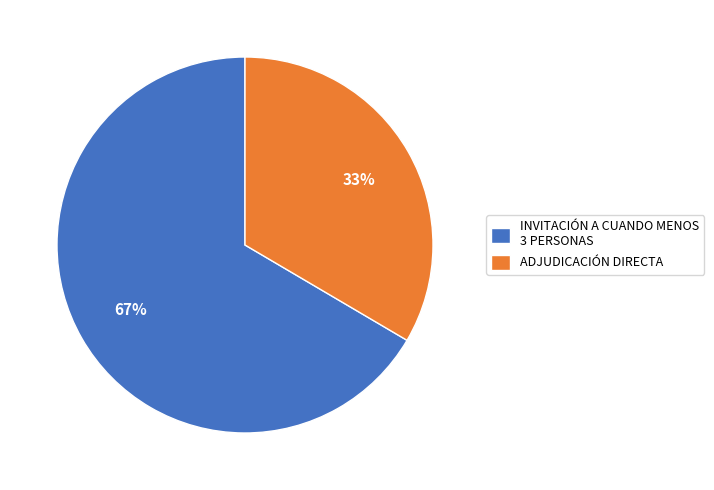

To the nearest percent, what portion does ADJUDICACIÓN DIRECTA represent?

33%